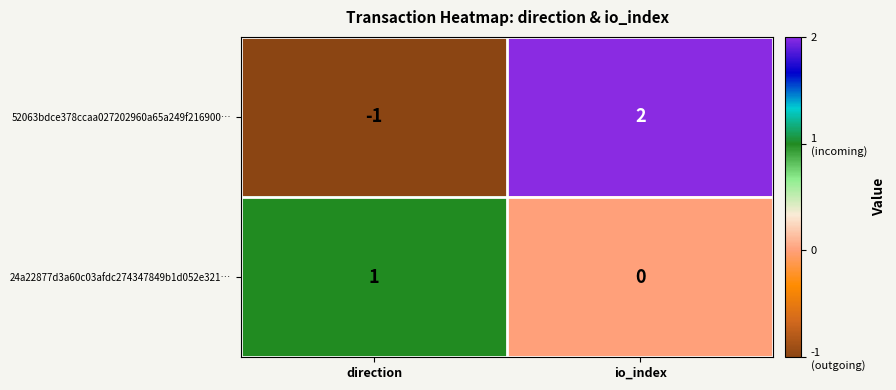

What is the difference between the 52063bdce378ccaa027202960a65a249f216900… values at direction and io_index?

3